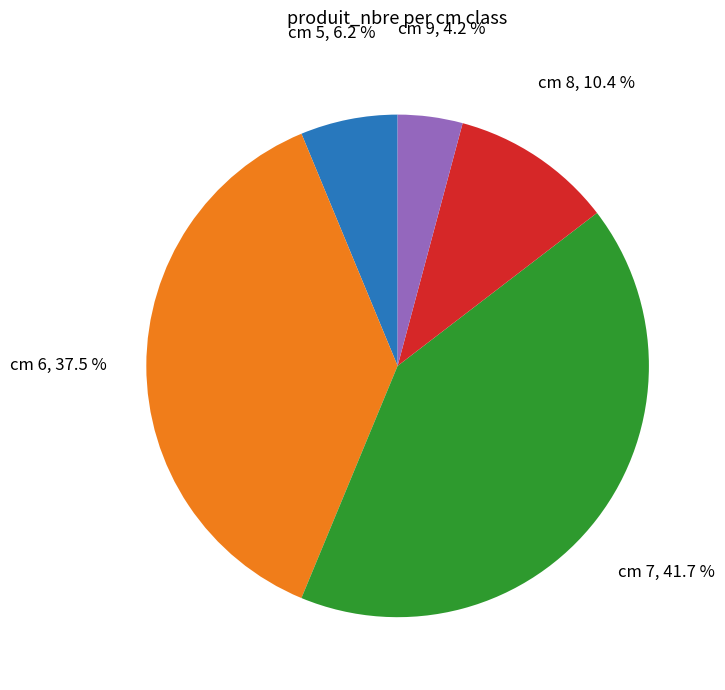

Is there any slice that represents more than half of the pie?

No